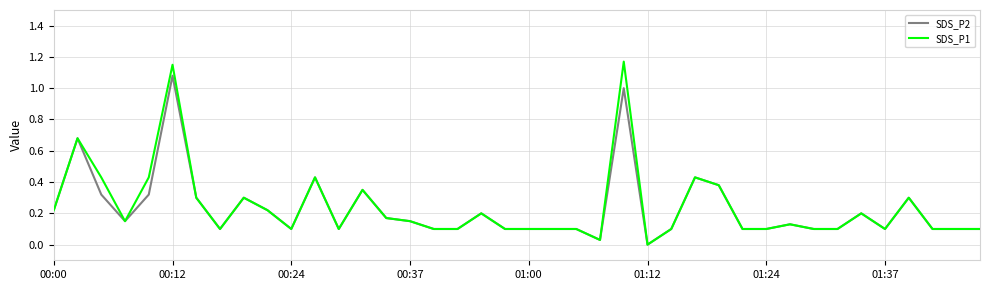

Which series has the largest range (max minus min)?

SDS_P1